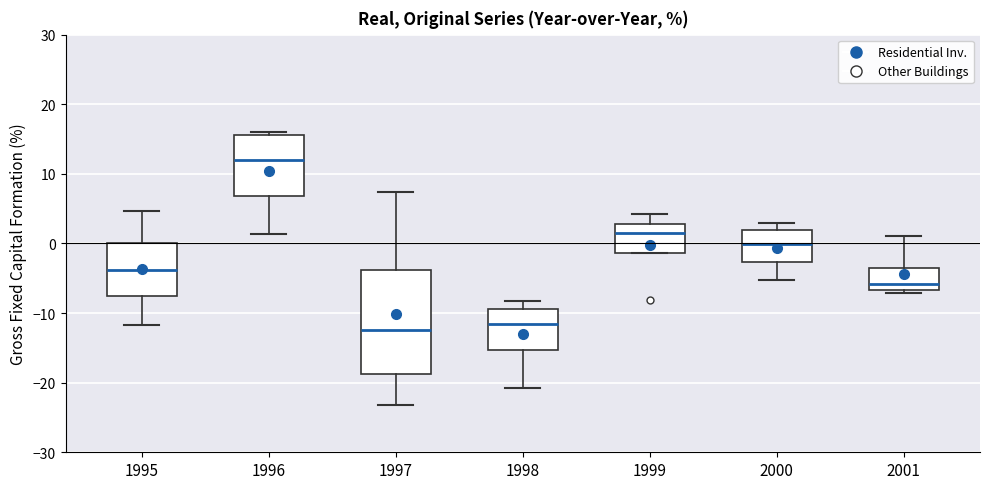

Reading left to right, transcribe this box plot: for each box, give where its median line is, the range the box spans, and where its two whiskers end, as read against the y-axis. The values are not printed on the chart, so give them approximately, as read against the axis.

1995: median -4, box -7 to 0, whiskers -12 to 5
1996: median 12, box 7 to 16, whiskers 1 to 16 (just above the box's upper edge)
1997: median -12, box -19 to -4, whiskers -23 to 7
1998: median -12, box -15 to -9, whiskers -21 to -8
1999: median 2, box -1 to 3, whiskers -1 to 4
2000: median 0, box -3 to 2, whiskers -5 to 3
2001: median -6, box -7 to -3, whiskers -7 (just below the box's lower edge) to 1